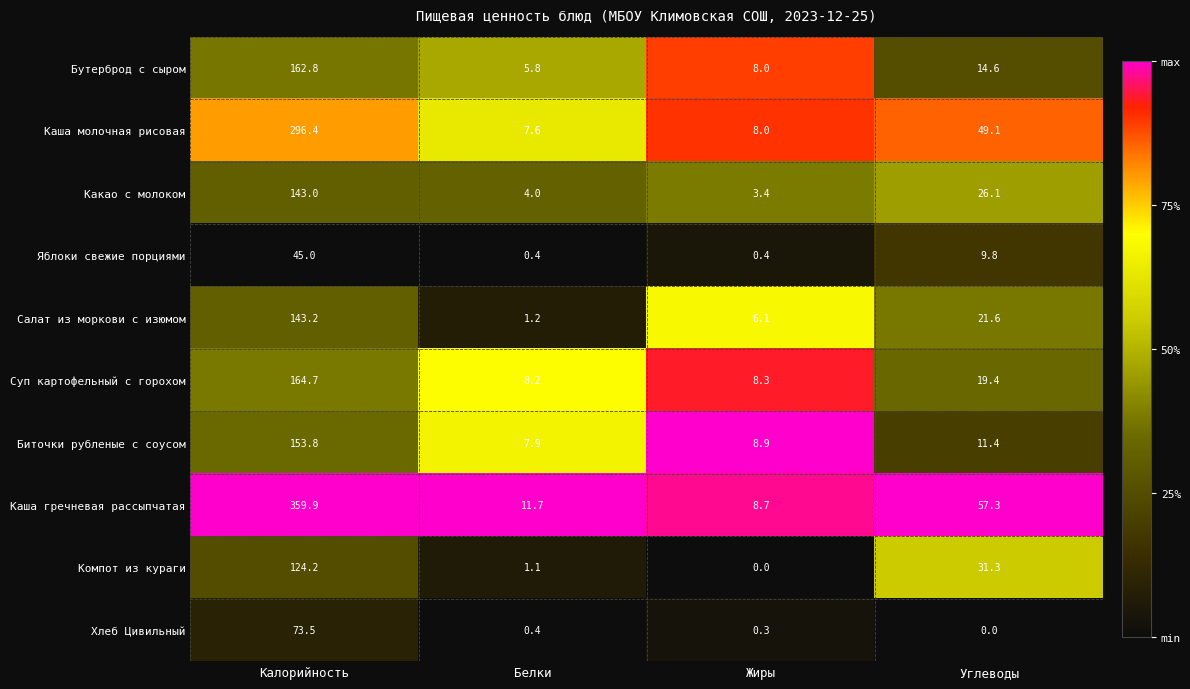

Is it true that Биточки рубленые с соусом equals 11.4 at Углеводы?

True